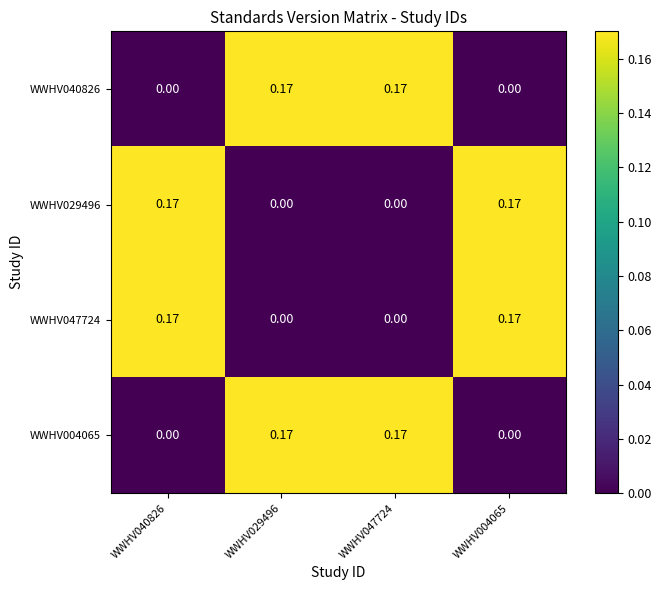

Is the value of WWHV040826 at WWHV029496 greater than the value of WWHV029496 at WWHV029496?

Yes